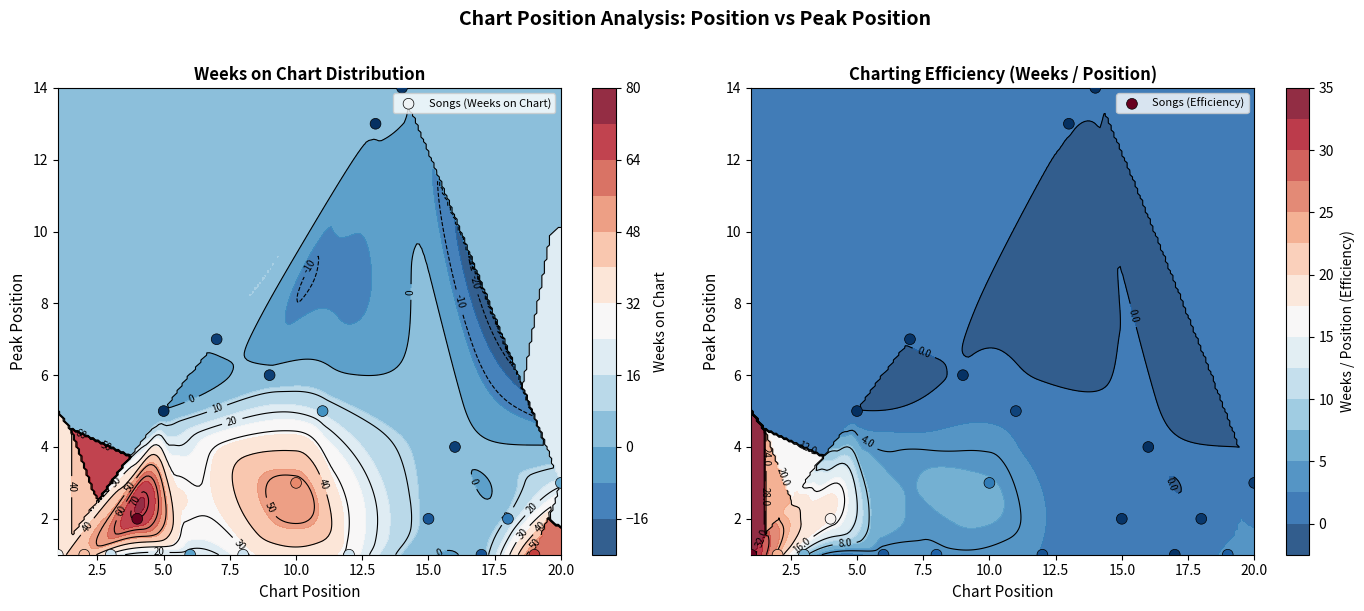

Reading left to right, extract all data points from this chart.

Songs (Weeks on Chart): 1	1	1	2	5	1	7	1	6	3	5	1	13	14	2	4	1	2	1	3
Songs (Efficiency): 1	1	1	2	5	1	7	1	6	3	5	1	13	14	2	4	1	2	1	3